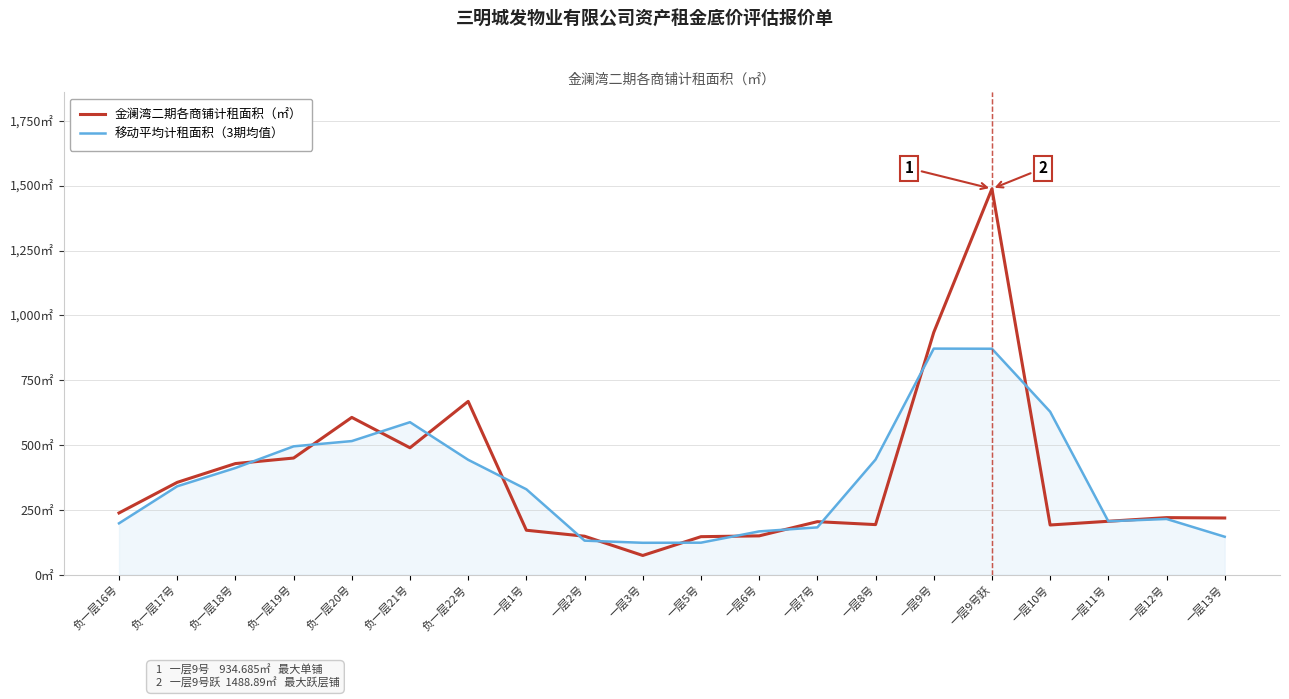

Rank the series by their maximum value, from highest to lowest.

金澜湾二期各商铺计租面积（㎡）, 移动平均计租面积（3期均值）